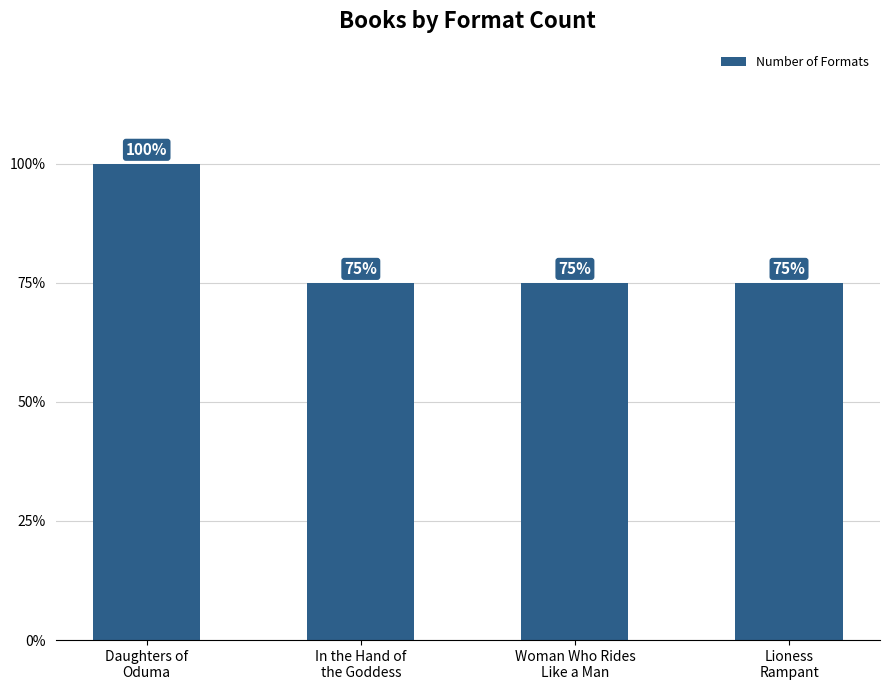

Reading right to left, list all the values displayed in this chart.

Lioness
Rampant=3	Woman Who Rides
Like a Man=3	In the Hand of
the Goddess=3	Daughters of
Oduma=4